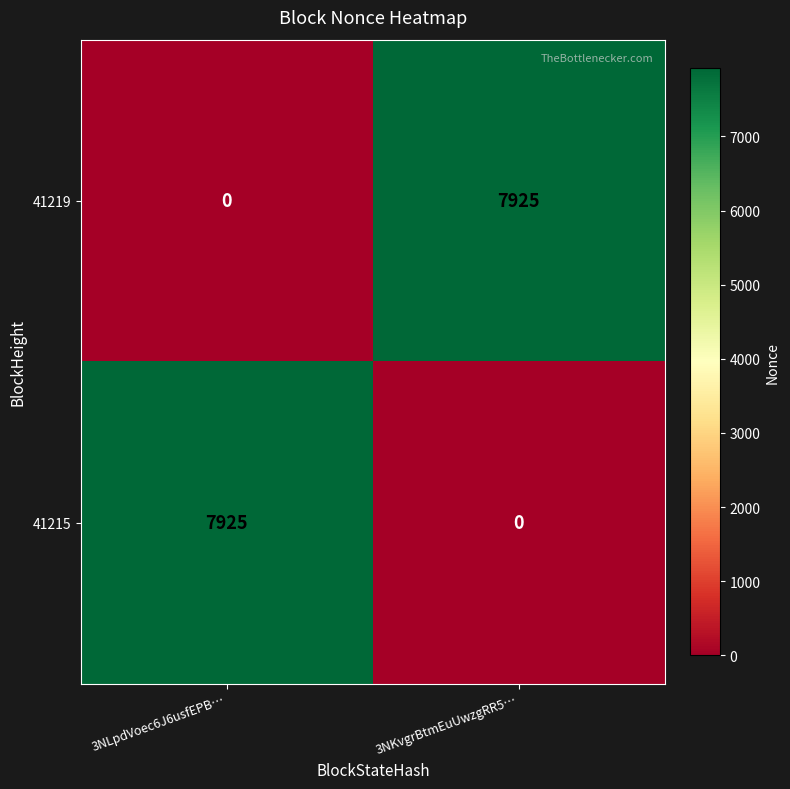

Is it true that 41219 equals 11024 at 3NKvgrBtmEuUwzgRR5…?

False